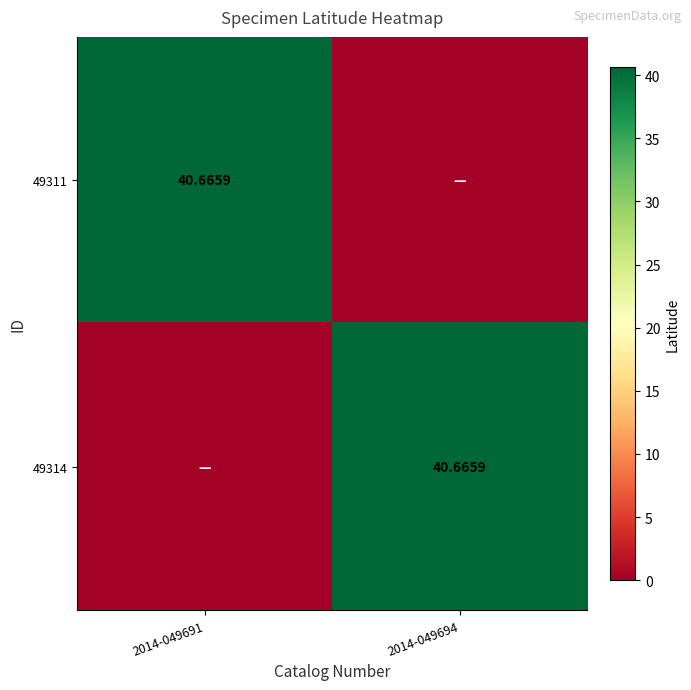

What is the average value of the 49311 series?

20.3